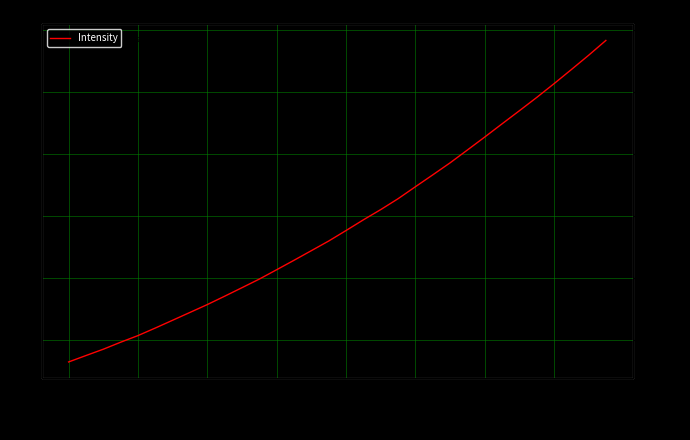

True or false: there are more than 2 points higher than both neighbors.

False